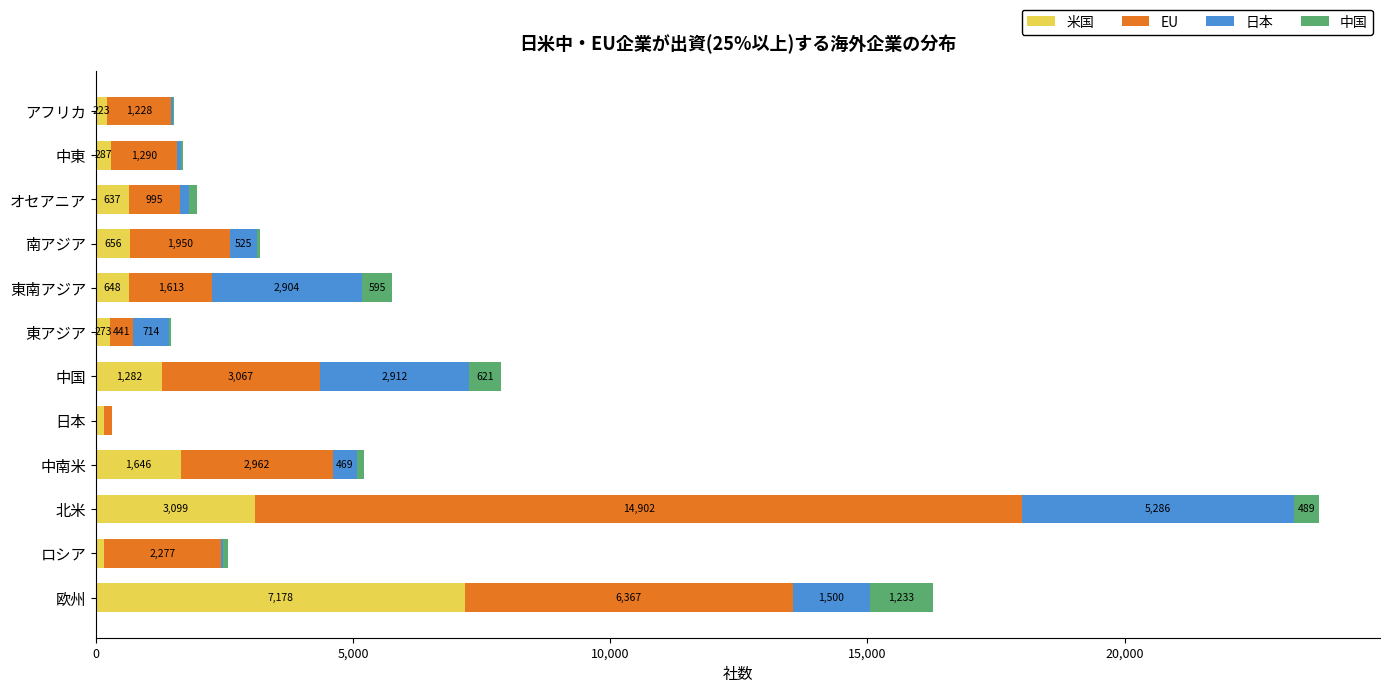

What is the highest value of the 米国 series?

7178